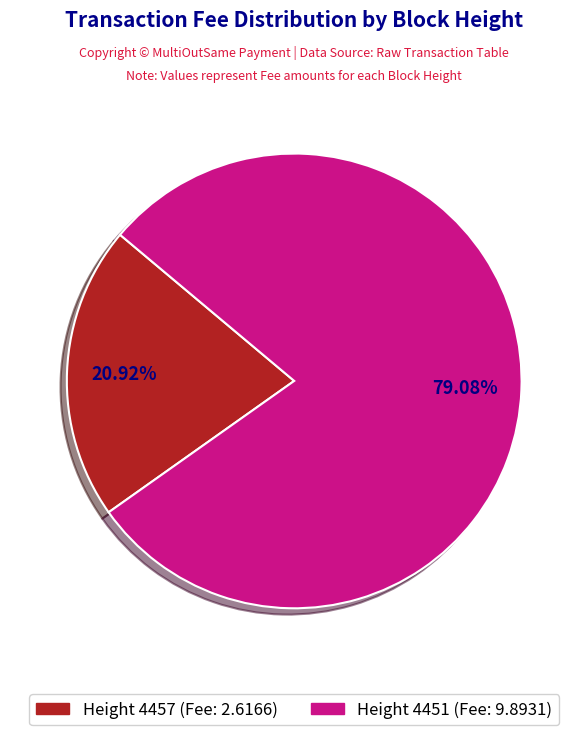

Does any single category account for the majority?

Yes